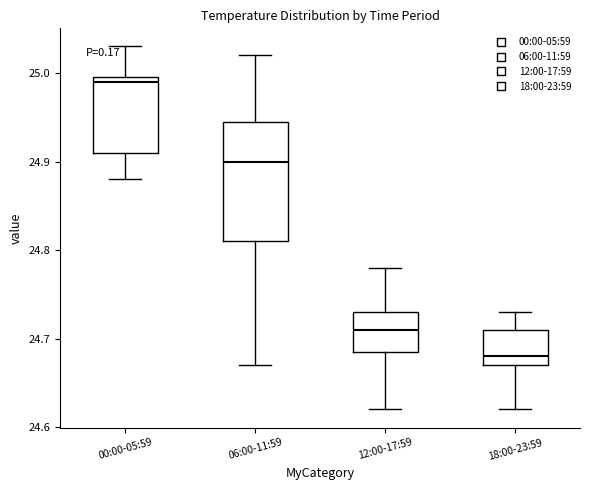

Comparing the boxes themselves (not the whiskers), which one is the tallest?

06:00-11:59